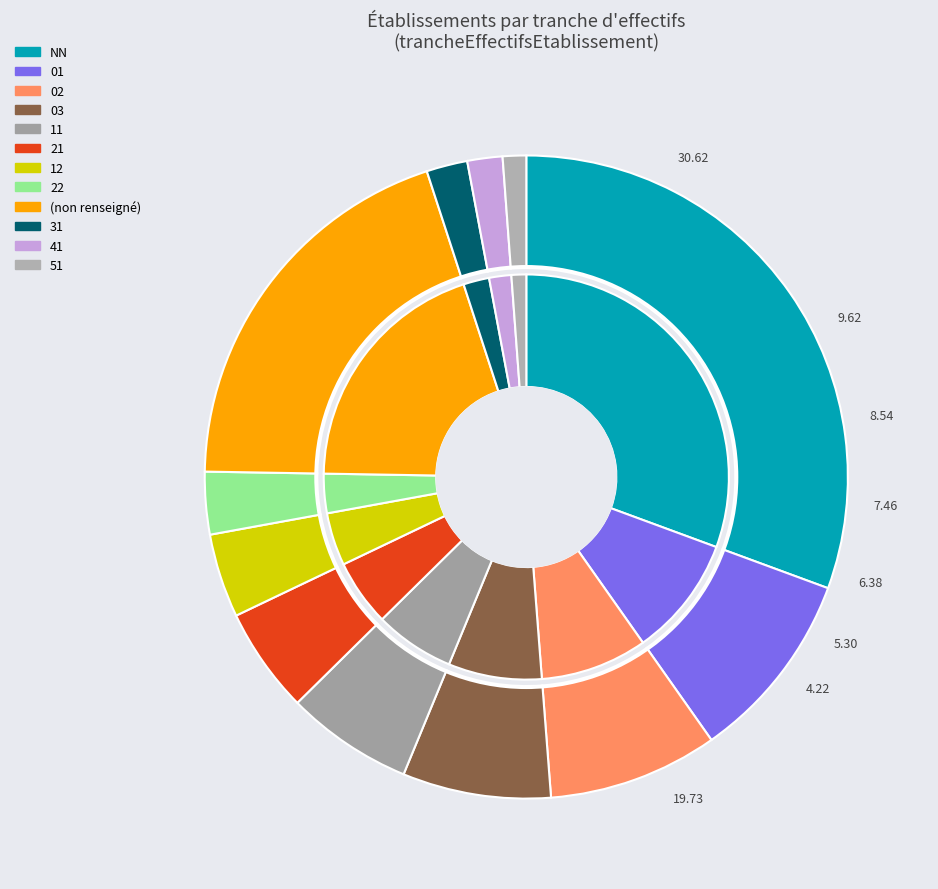

True or false: 01 accounts for 5% of the total.

False